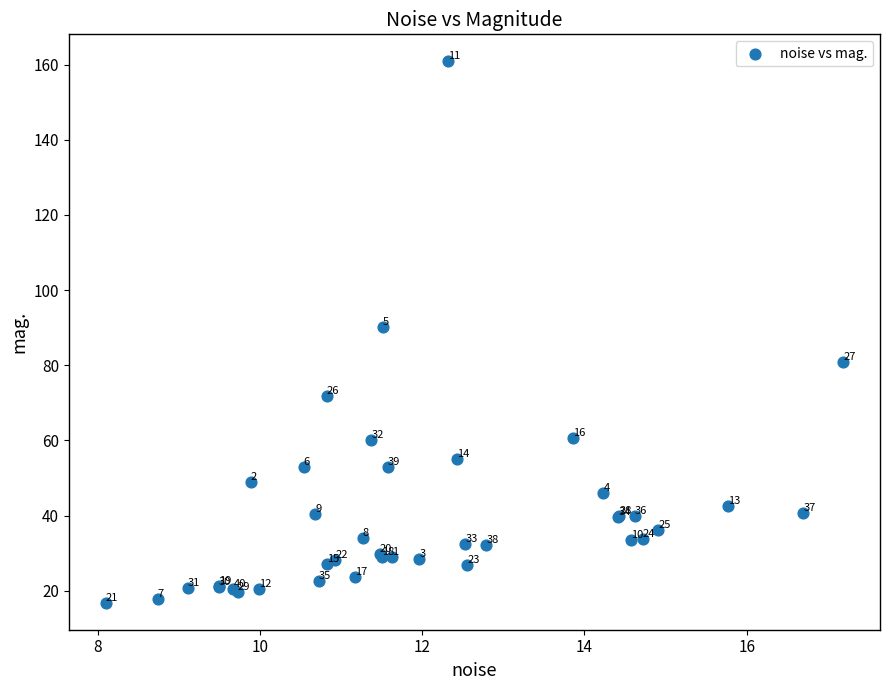

What Y value in the scatter plot is closest to 88?

90.3